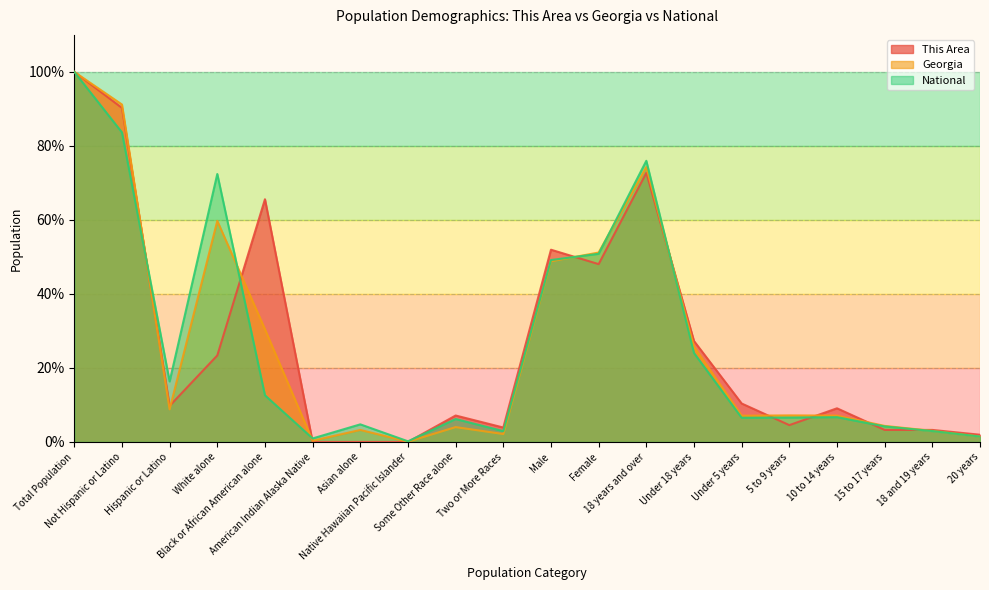

Between Asian alone and Total Population, which is larger?

Total Population